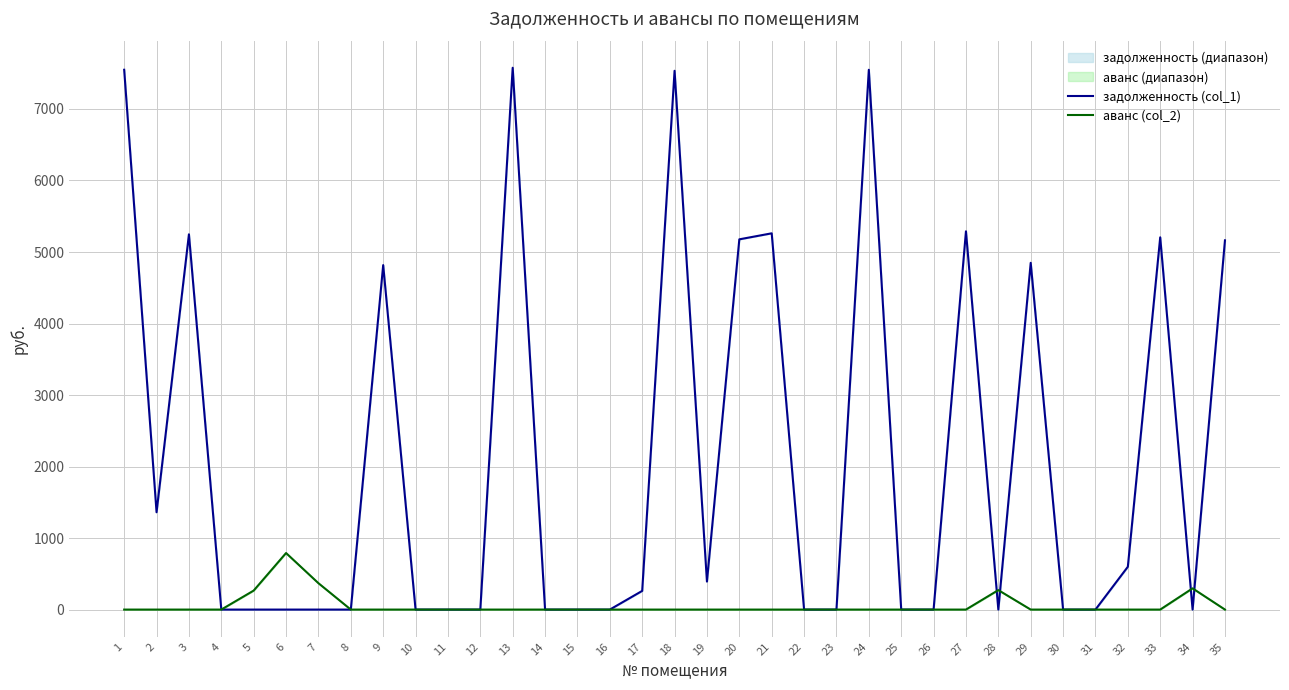

Which series has the widest spread of values?

задолженность (col_1)